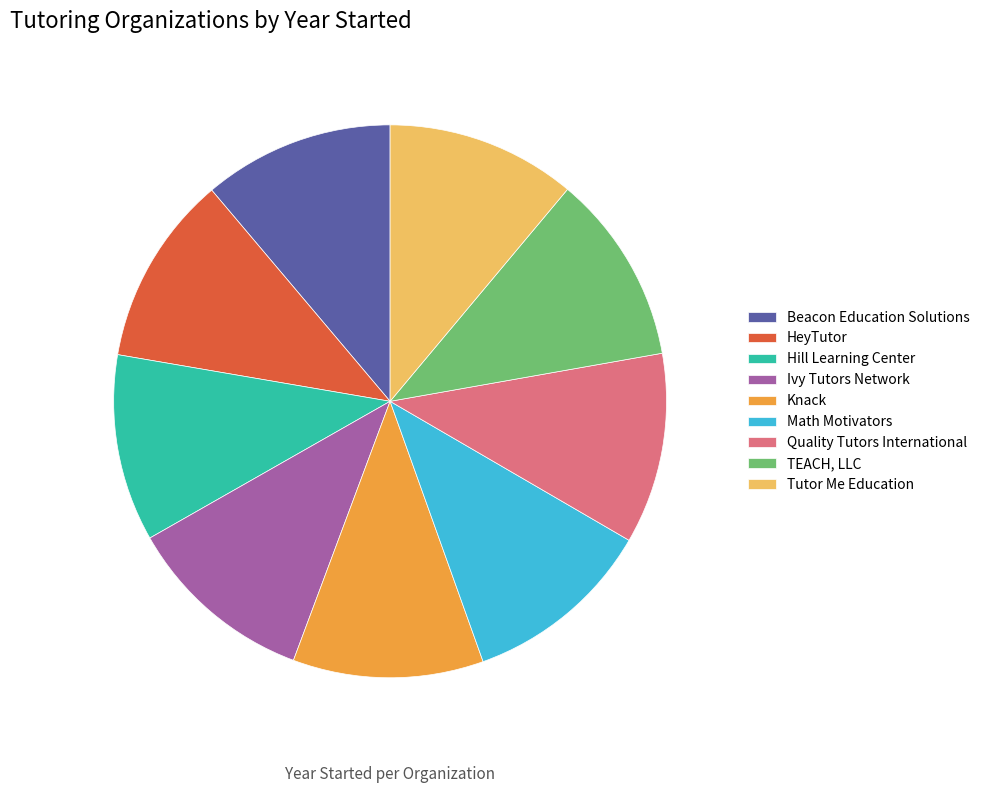

Is there any slice that represents more than half of the pie?

No